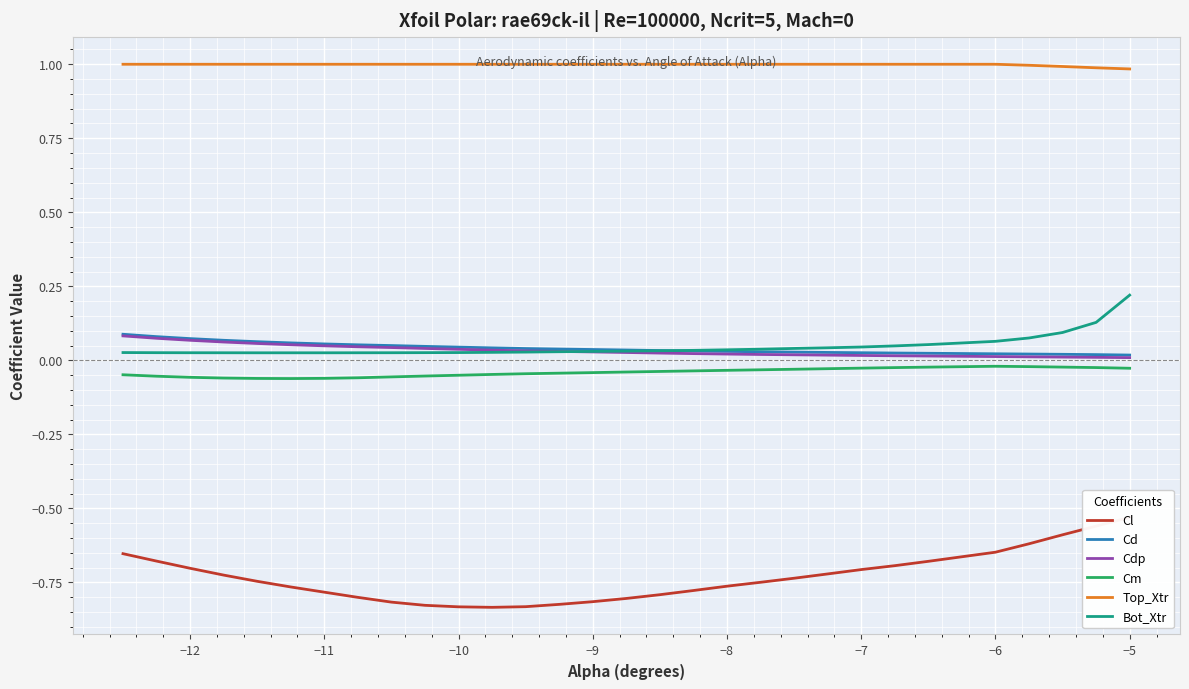

True or false: Top_Xtr and Bot_Xtr intersect in this chart.

False